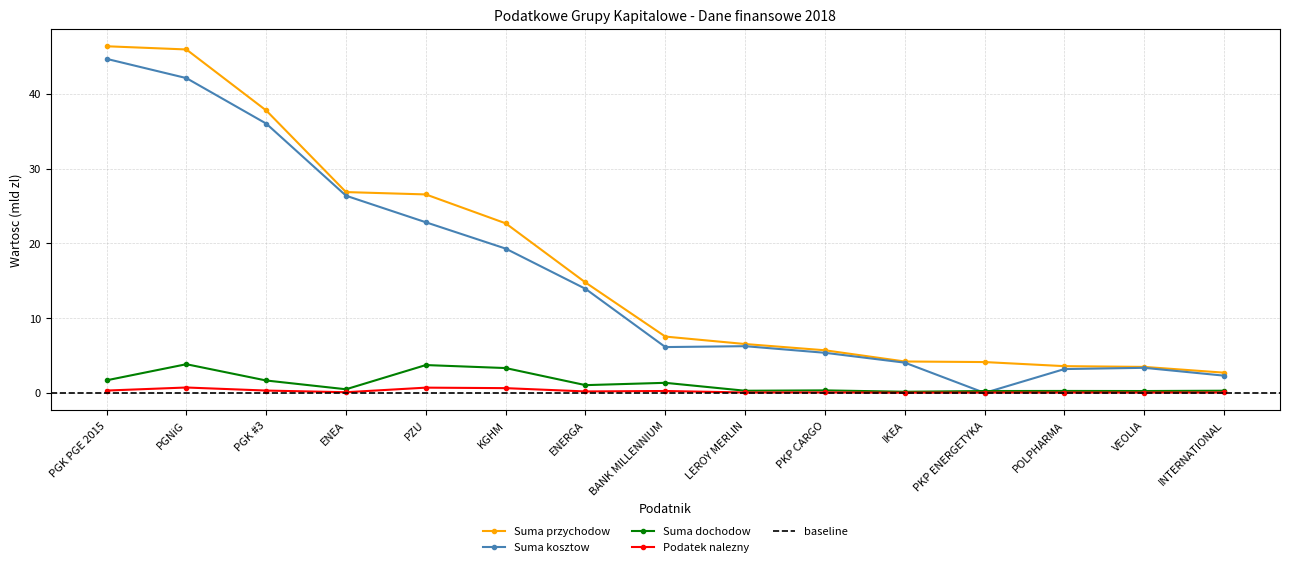

What are all the series names shown in the legend?

Suma przychodow, Suma kosztow, Suma dochodow, Podatek nalezny